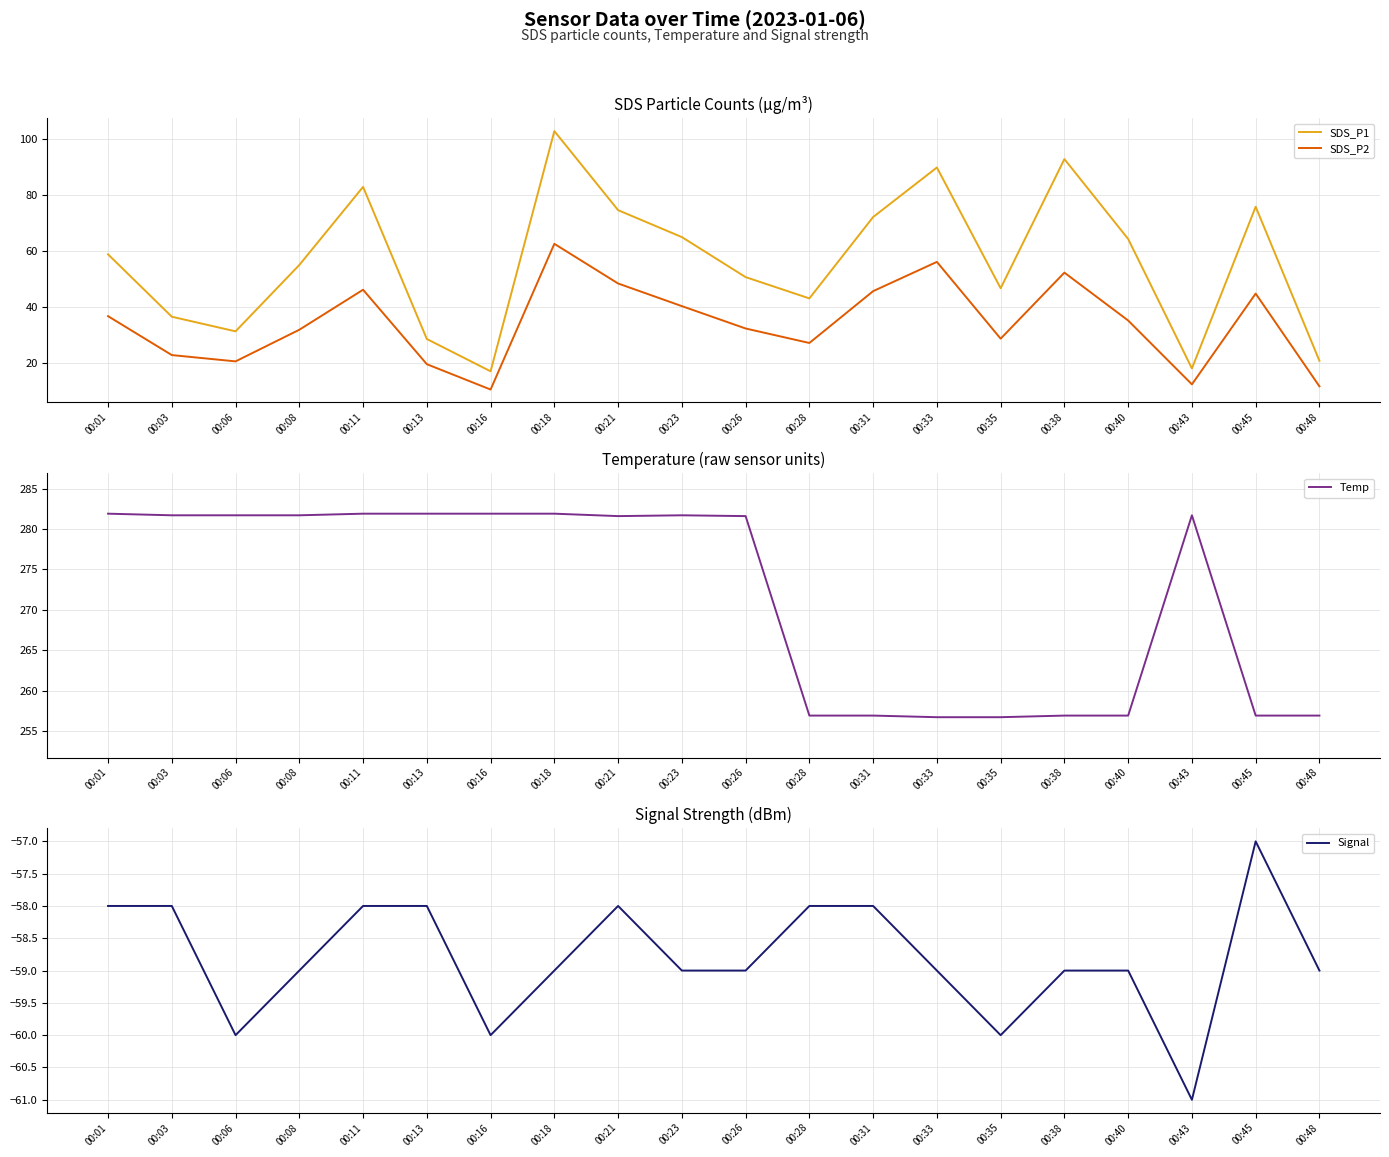

Rank the series by their maximum value, from highest to lowest.

Temp, SDS_P1, SDS_P2, Signal